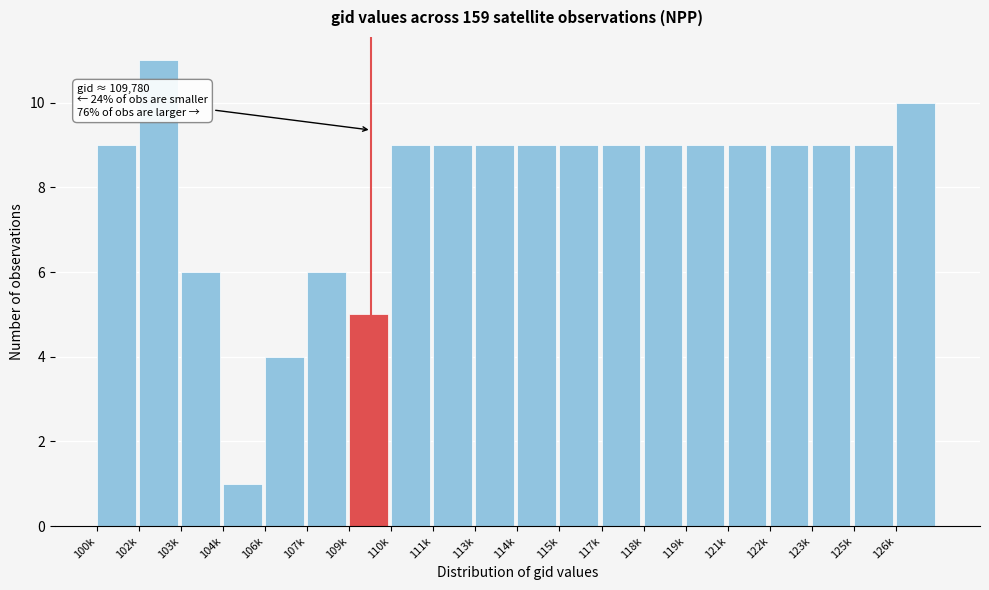

Reading left to right, what are all the values shown in this chart?

100k=9	102k=11	103k=6	104k=1	106k=4	107k=6	109k=5	110k=9	111k=9	113k=9	114k=9	115k=9	117k=9	118k=9	119k=9	121k=9	122k=9	123k=9	125k=9	126k=10